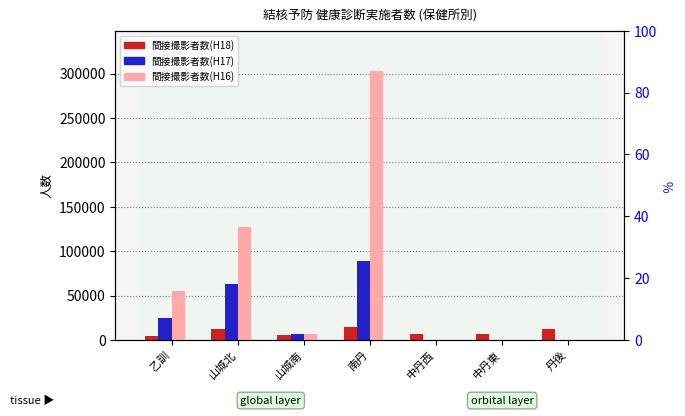

Reading left to right, what are all the values shown in this chart?

間接撮影者数(H18): 4178	12587	5349	14395	6251	6947	12092
間接撮影者数(H17): 24151	63041	6169	88776	0	0	0
間接撮影者数(H16): 54998	126993	6280	302682	0	0	0